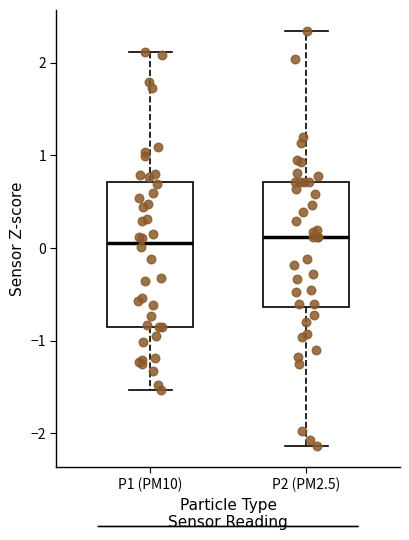

Reading left to right, transcribe this box plot: for each box, give where its median line is, the range the box spans, and where its two whiskers end, as read against the y-axis. The values are not printed on the chart, so give them approximately, as read against the axis.

P1 (PM10): median 0.1, box -0.8 to 0.7, whiskers -1.5 to 2.1
P2 (PM2.5): median 0.1, box -0.6 to 0.7, whiskers -2.1 to 2.3